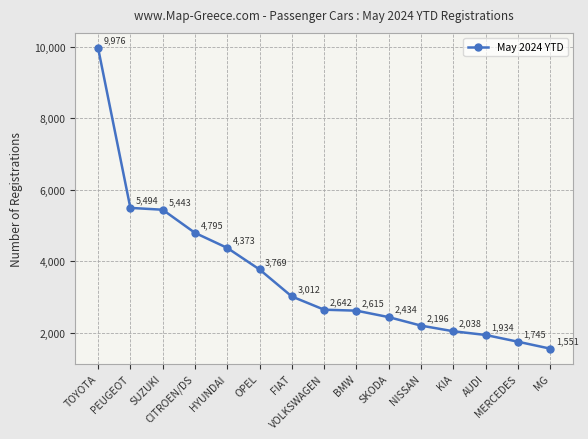

At which label is the value closest to 5763?

PEUGEOT